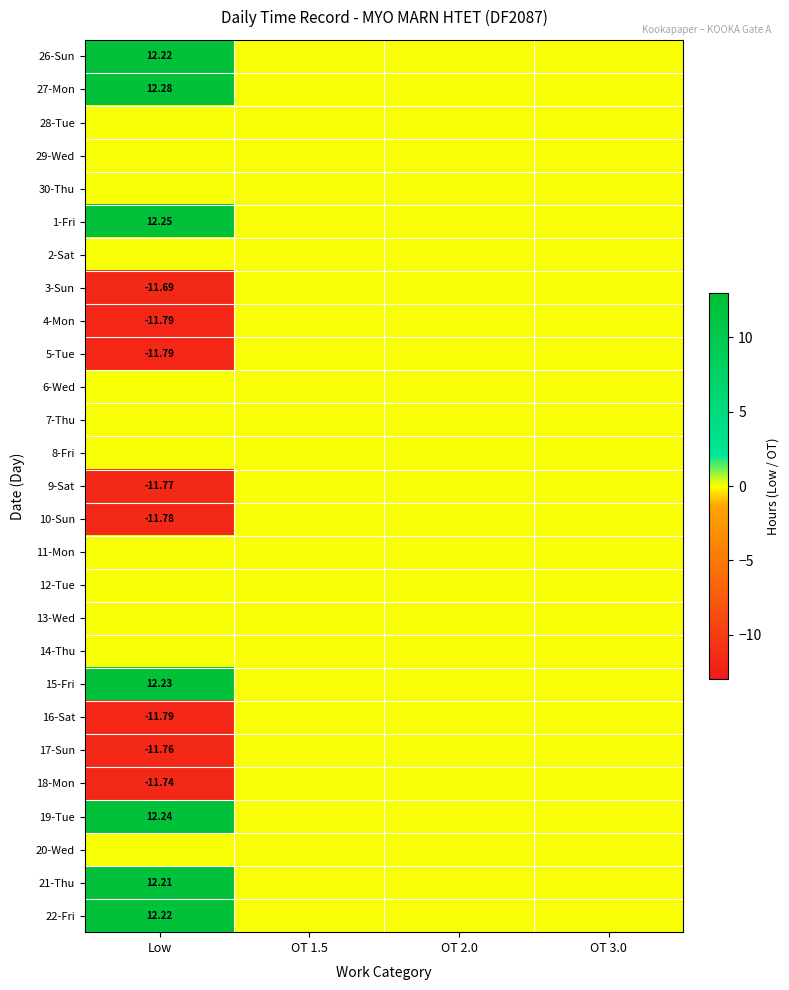

Is the value of 26-Sun at Low greater than the value of 15-Fri at Low?

No